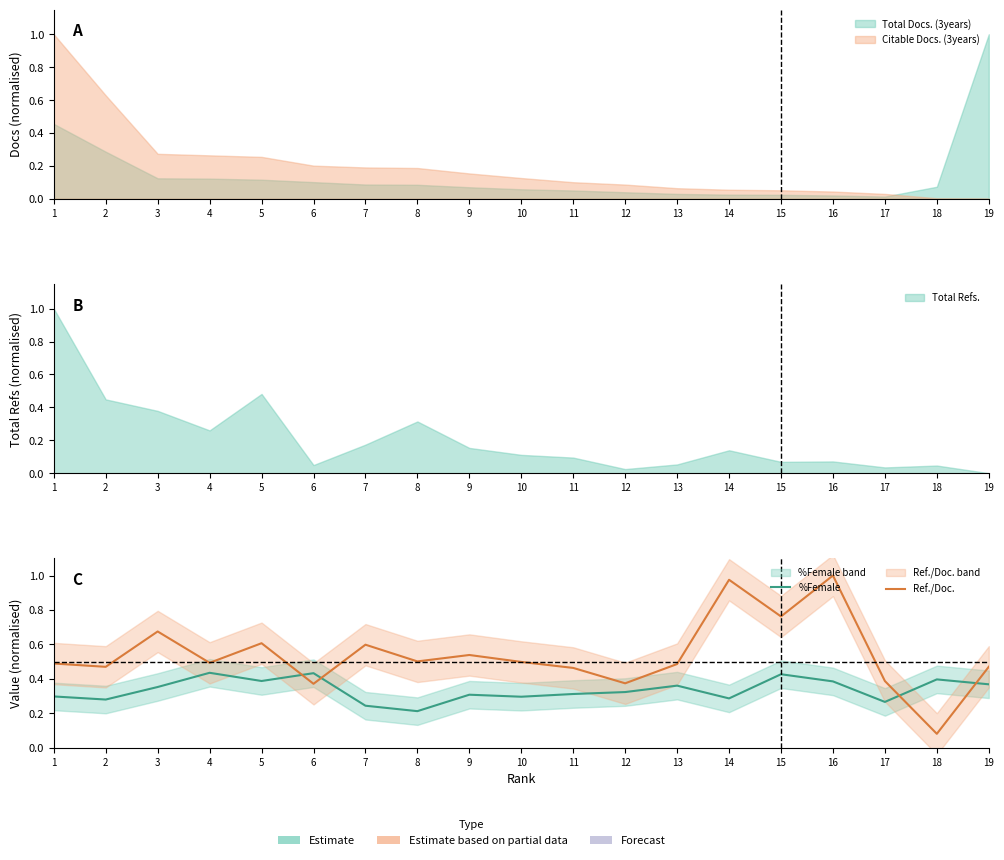

How many lines are shown in the chart?

2